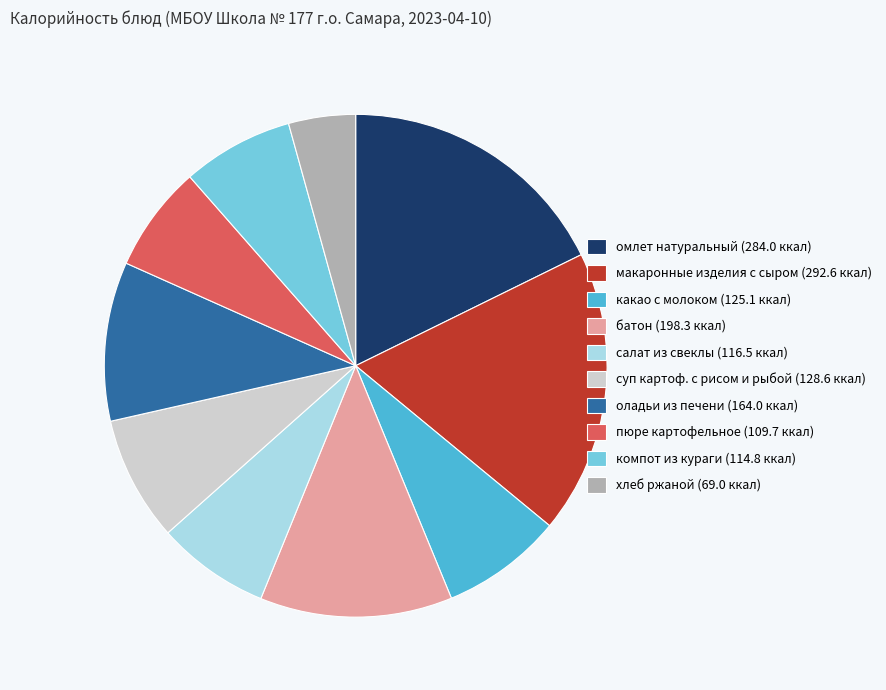

Is there a majority slice in this chart?

No